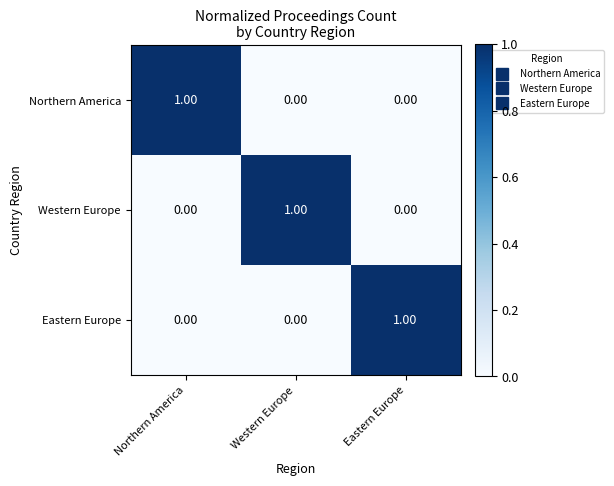

At how many categories does at least one series exceed 0?

3